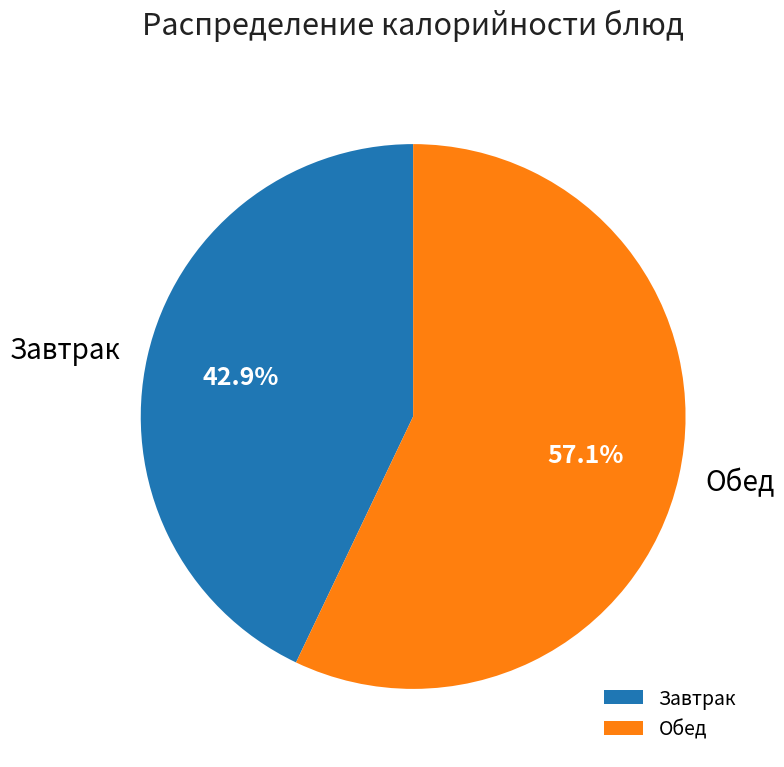

To the nearest percent, what is the average slice percentage?

50%